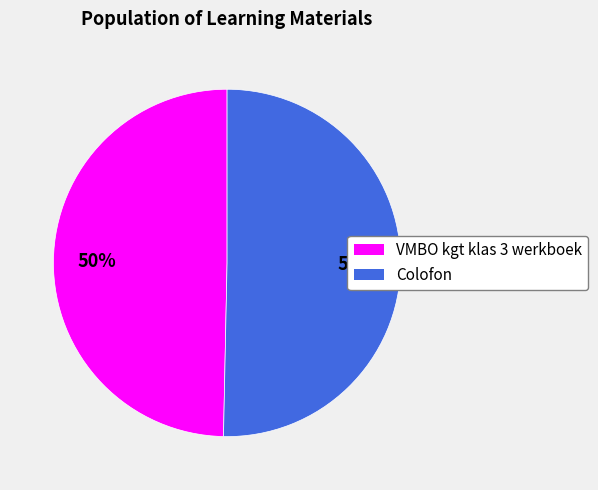

Count the number of slices in the pie.

2